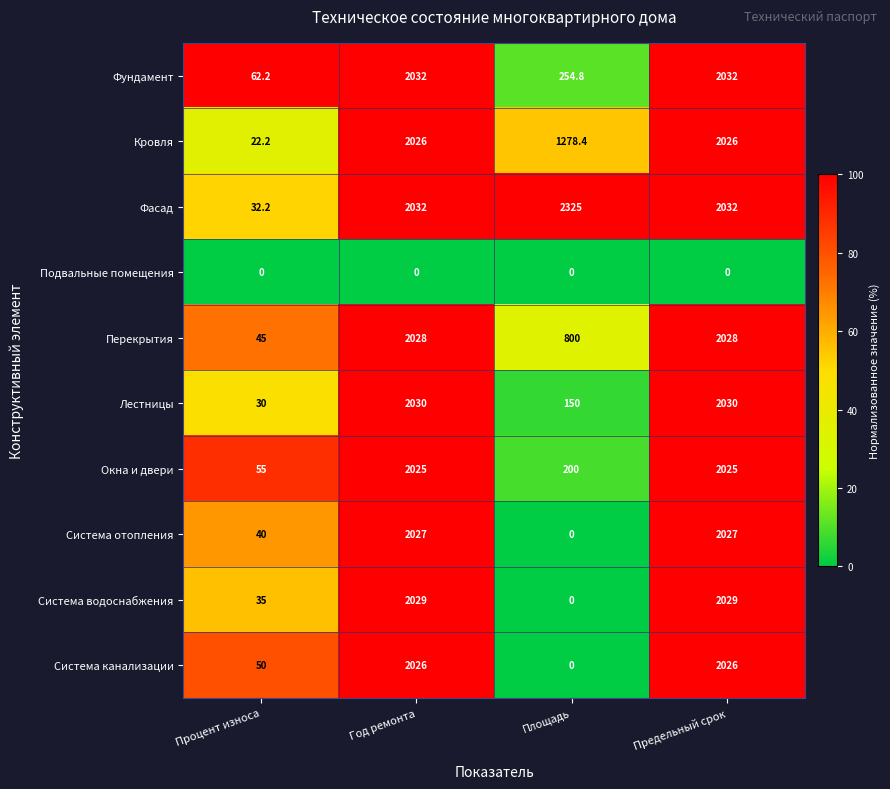

Which series has the largest range (max minus min)?

Фасад